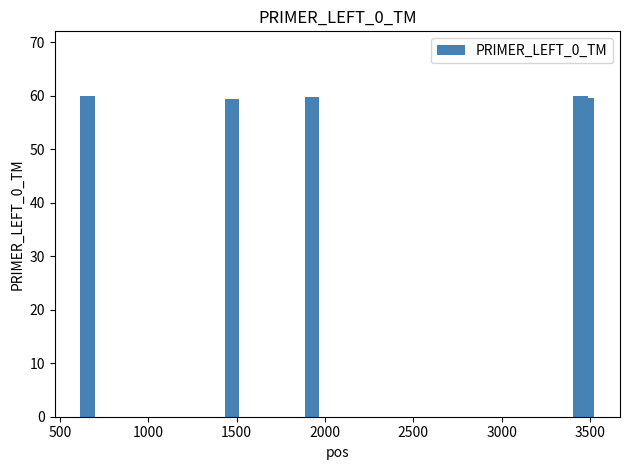

What is the sum of all values?

298.7